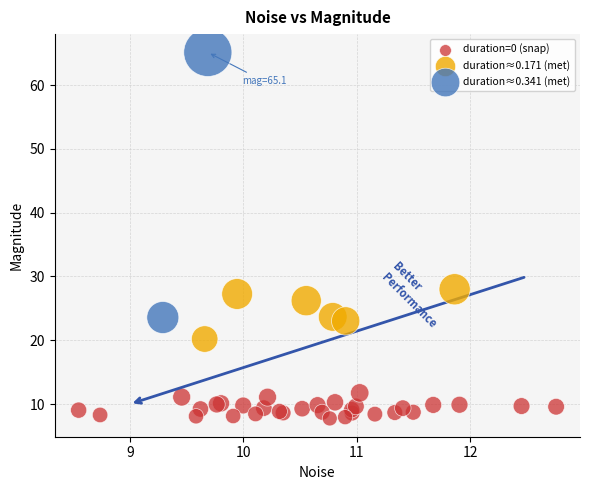

Which series contains the highest Y value?

duration≈0.341 (met)